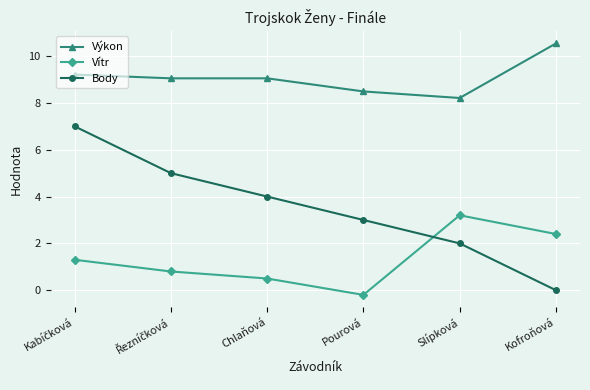

Which series has the largest total across all categories?

Výkon